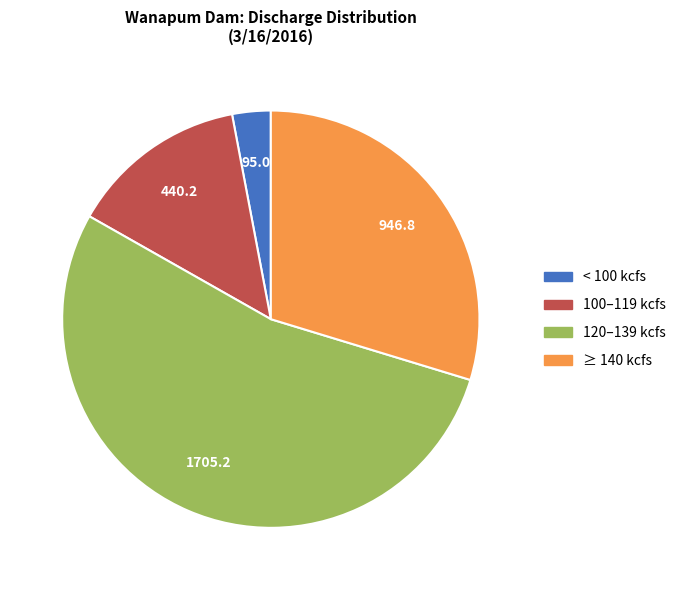

Does any single category account for the majority?

Yes